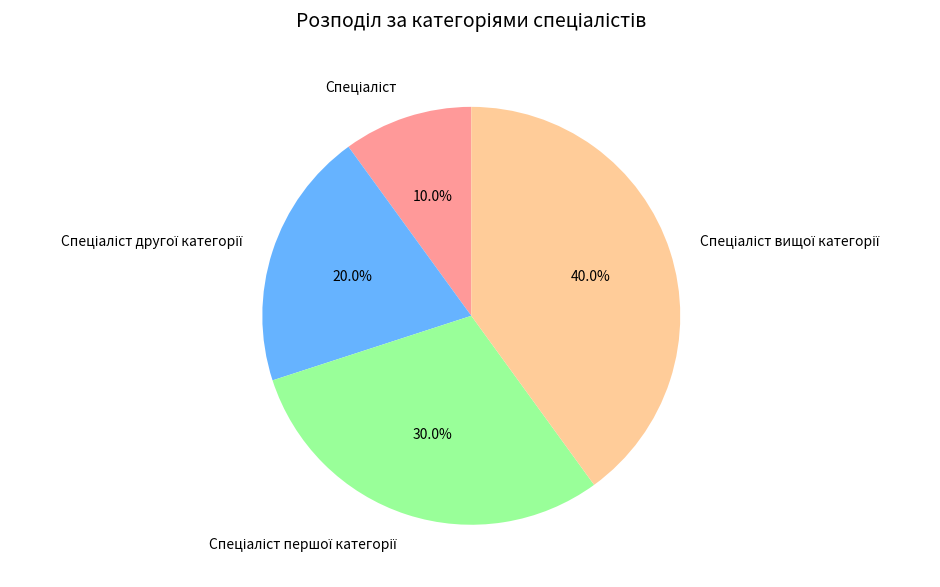

Is there a majority slice in this chart?

No